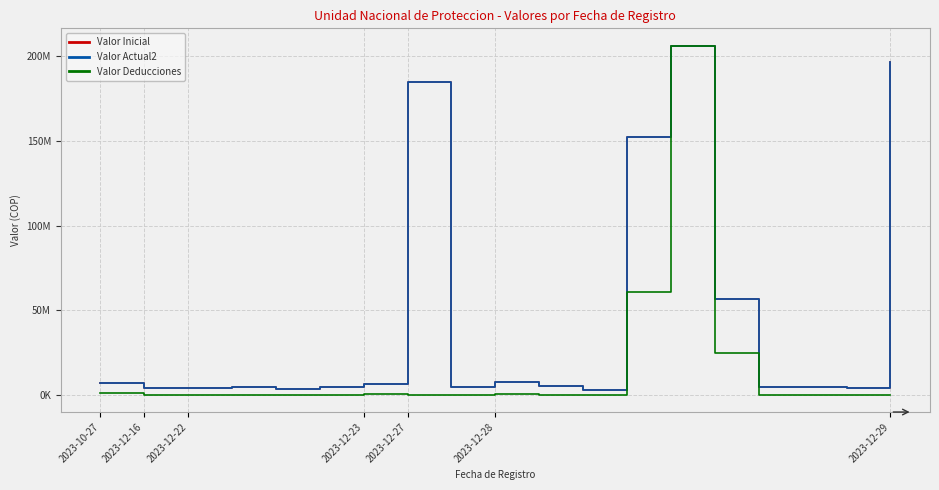

Which series has the widest spread of values?

Valor Deducciones